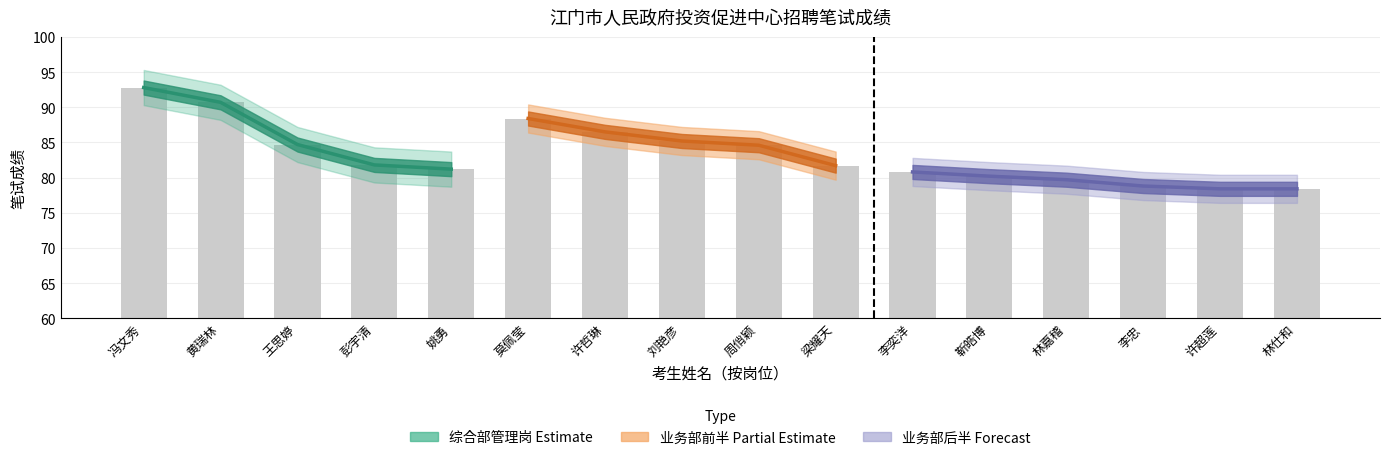

What is the change in value from 冯文秀 to 王思婷?

-8.1